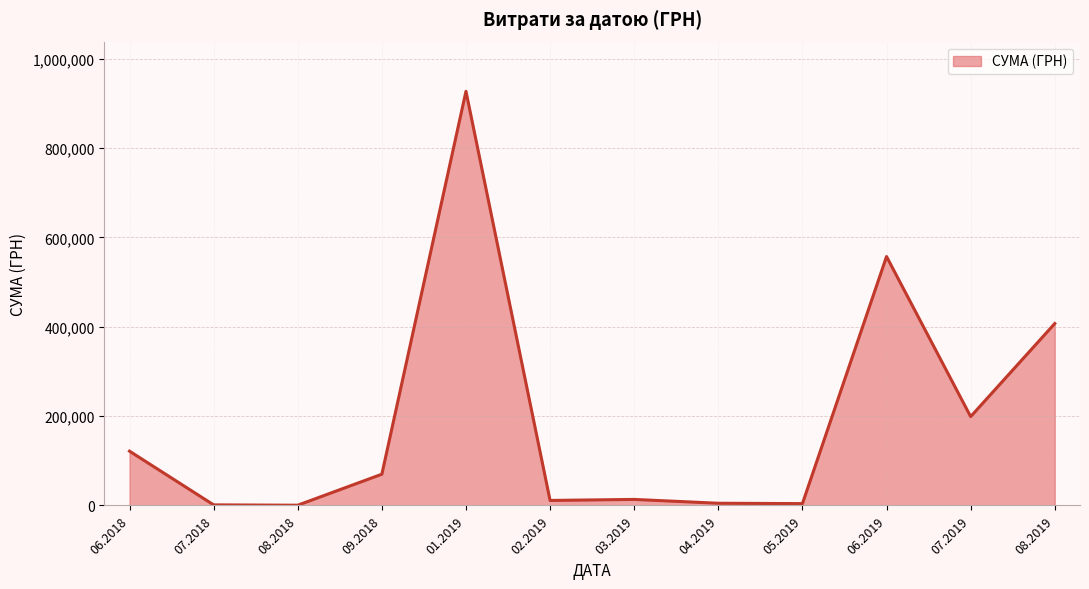

What is the difference between the maximum and minimum values?

926532.7